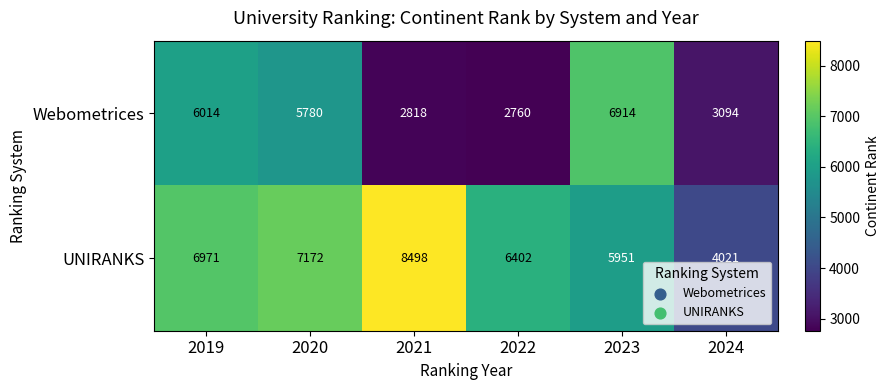

List the series in order of their peak value, highest first.

UNIRANKS, Webometrices